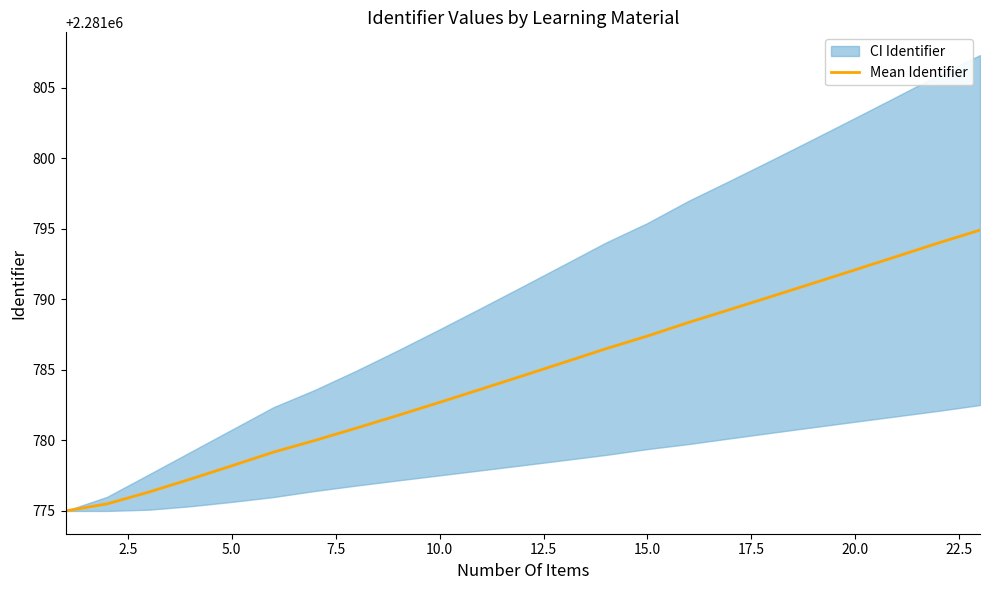

What is the maximum value for Mean Identifier?

2281794.9